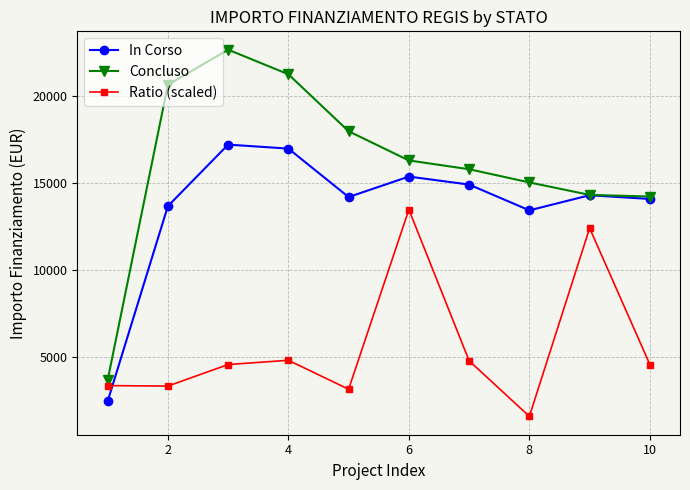

True or false: In Corso and Ratio (scaled) intersect in this chart.

True